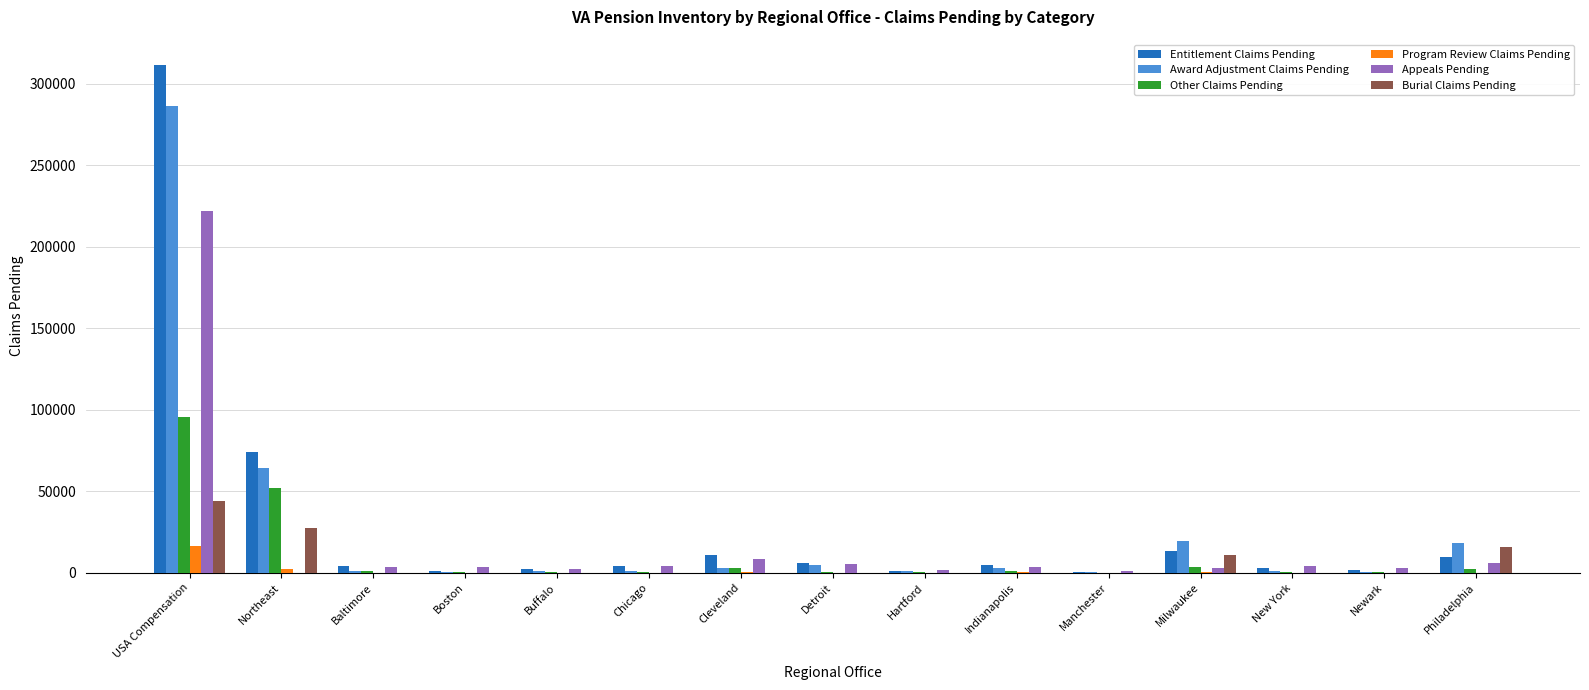

What is the sum of the Award Adjustment Claims Pending values at Detroit and Northeast?

69106